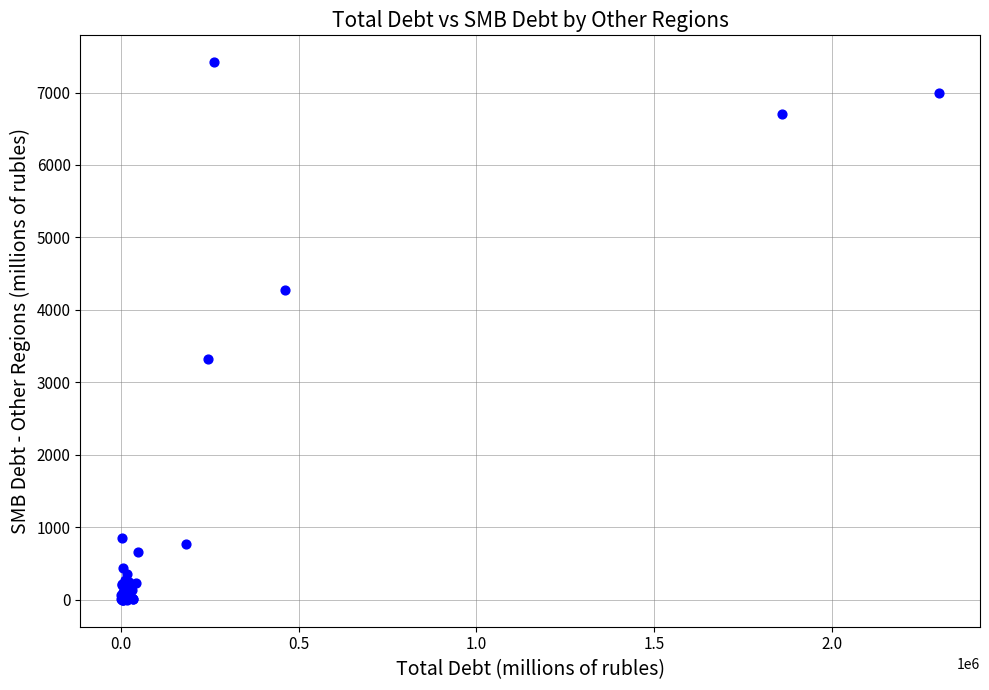

What Y value in the scatter plot is closest to 3709?

3322